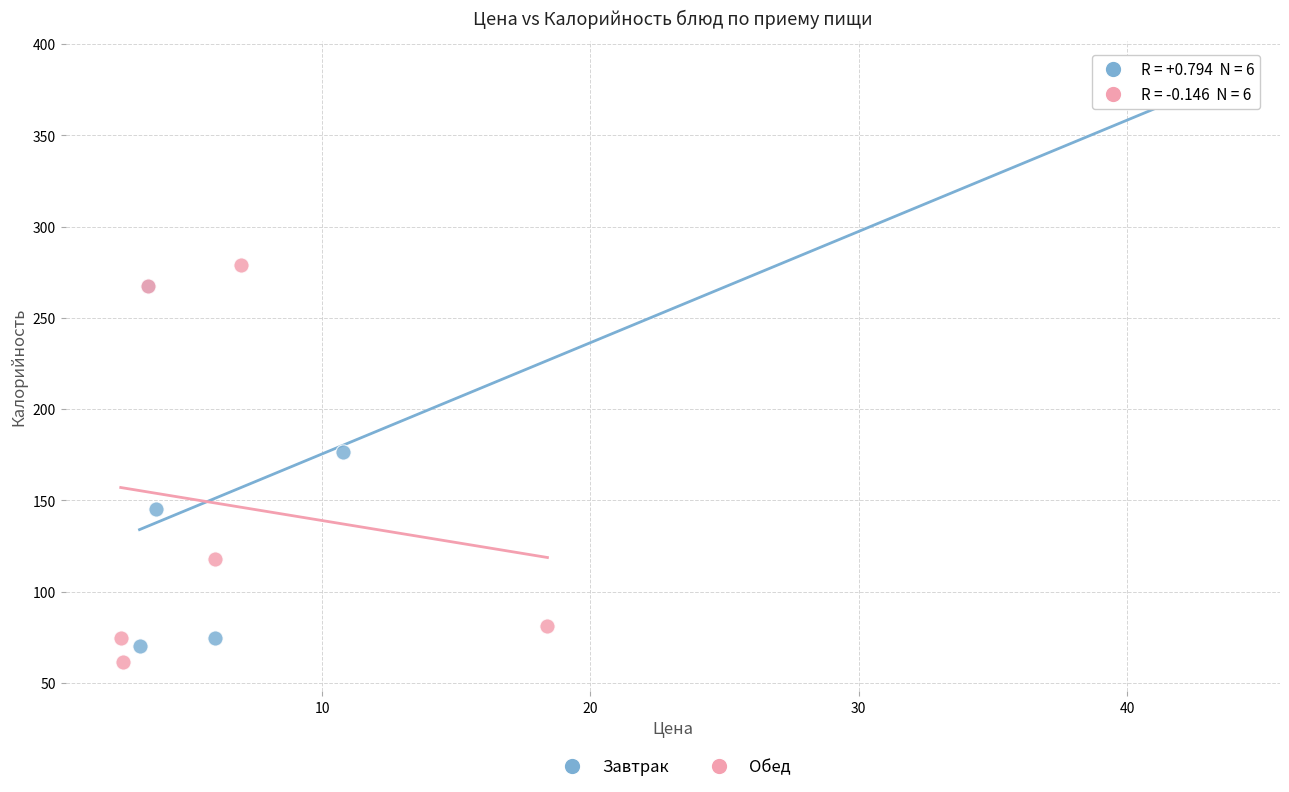

Which series contains the highest Y value?

Завтрак